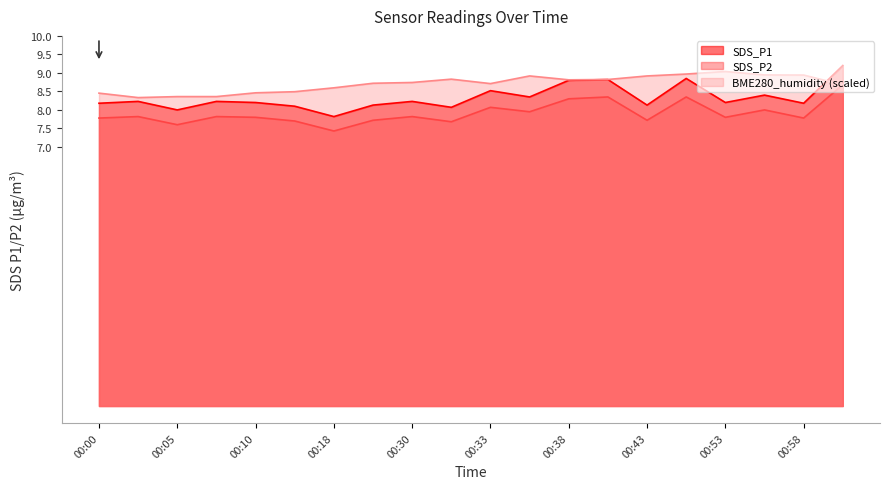

The SDS_P2 series shows 7.8 at 00:08. True or false?

True